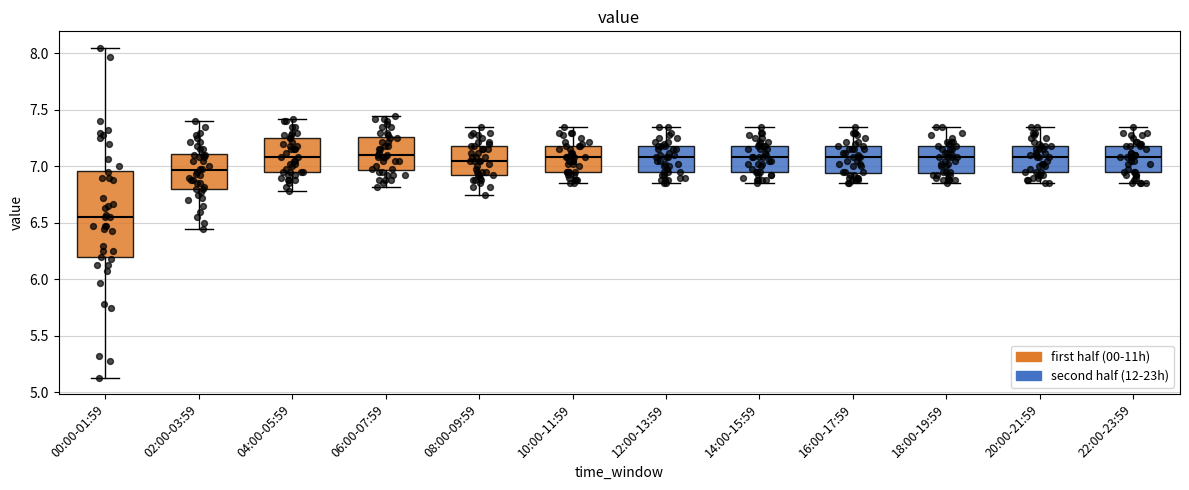

Where does the upper whisker of the box for 00:00-01:59 end on the y-axis? The values are not printed on the chart, so give them approximately, as read against the axis.

8.05